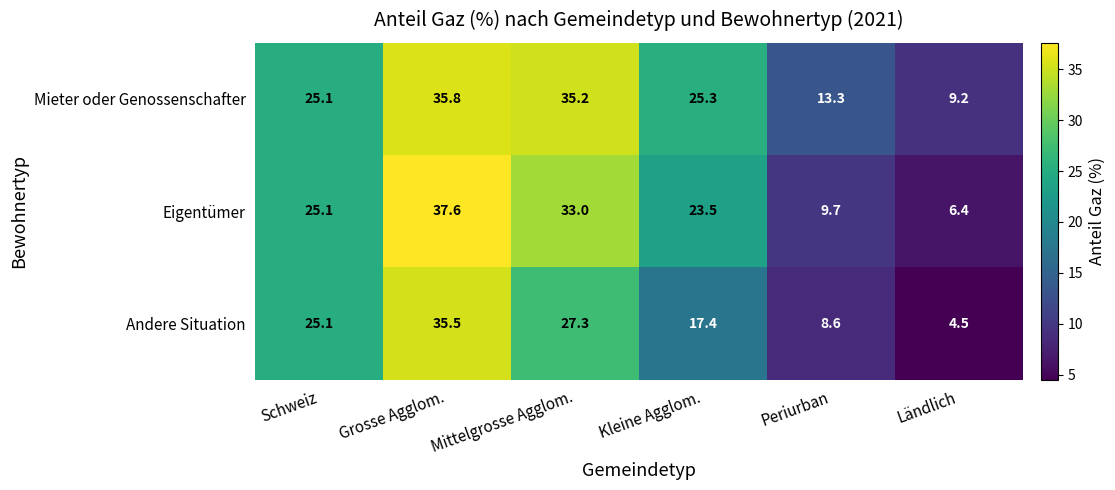

Between Mittelgrosse Agglom. and Periurban, which series saw the biggest shift?

Eigentümer